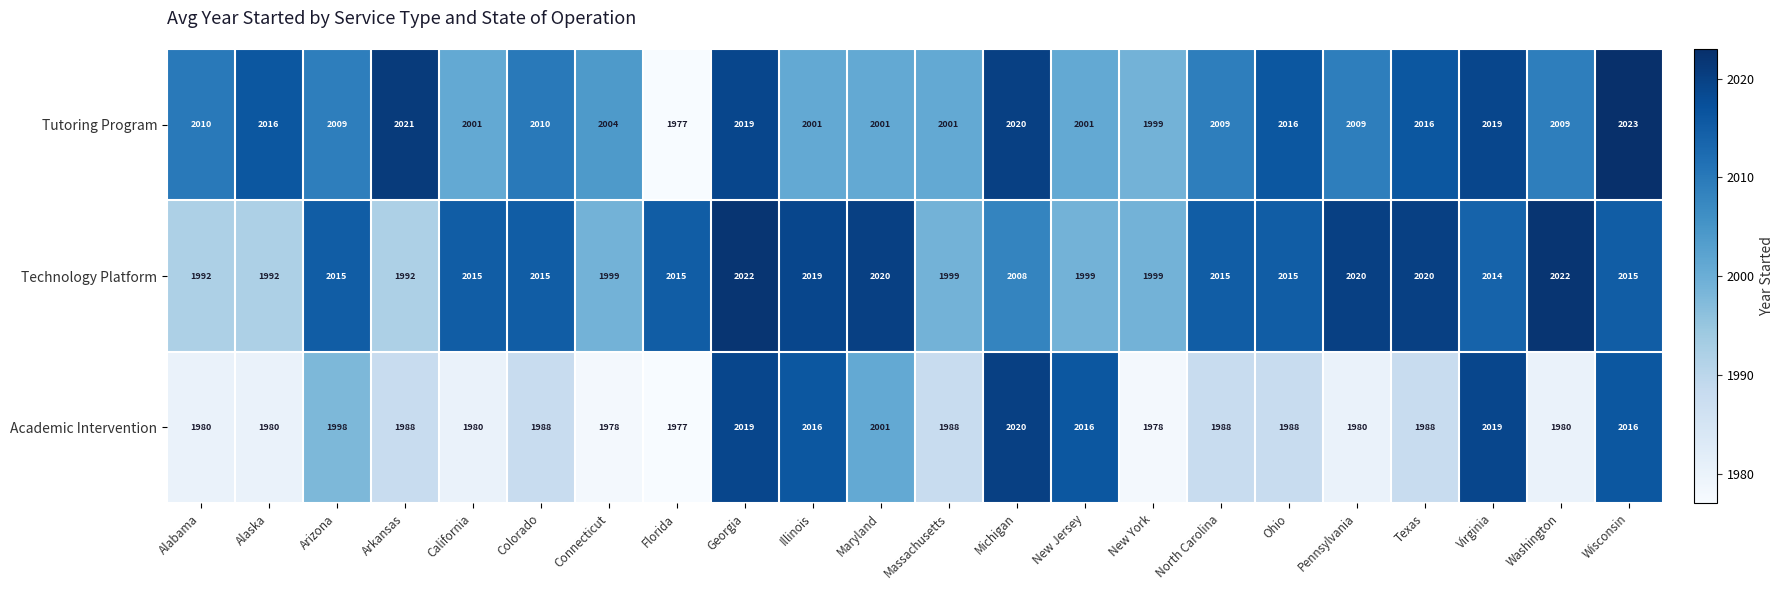

Rank the series by their maximum value, from highest to lowest.

Tutoring Program, Technology Platform, Academic Intervention